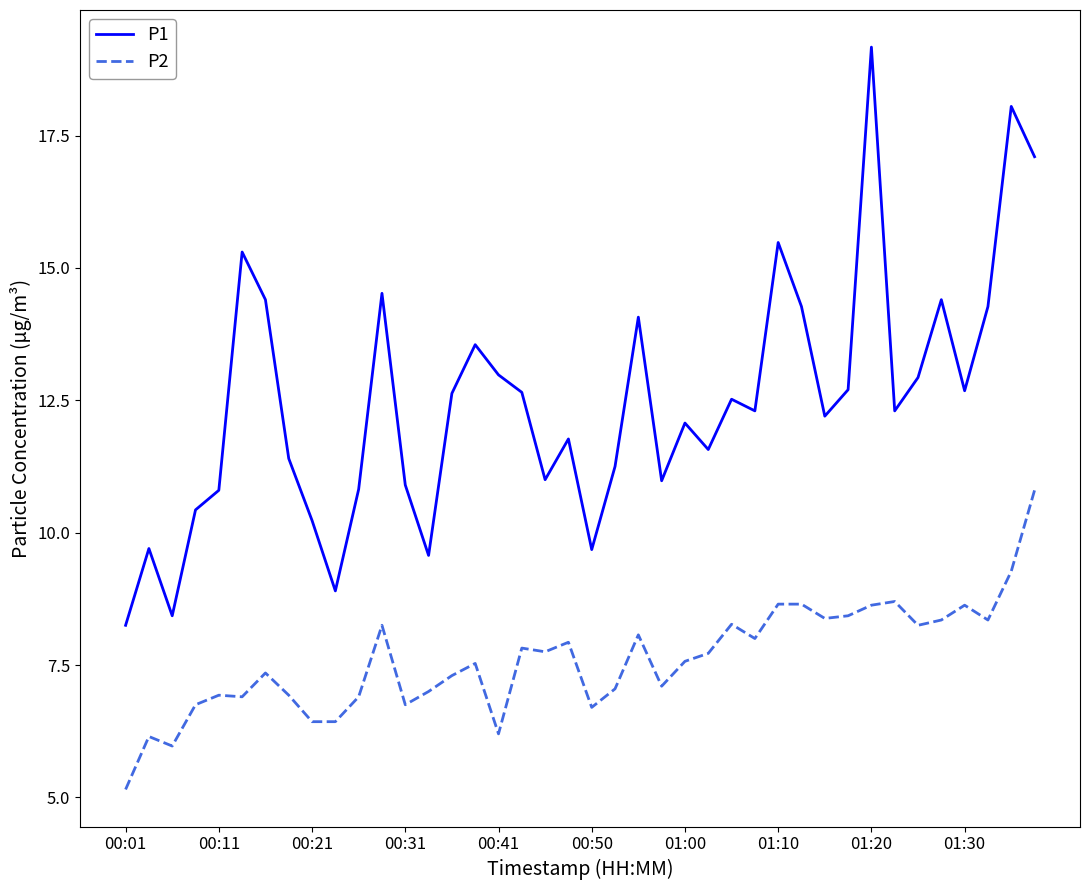

List the series in order of their peak value, highest first.

P1, P2